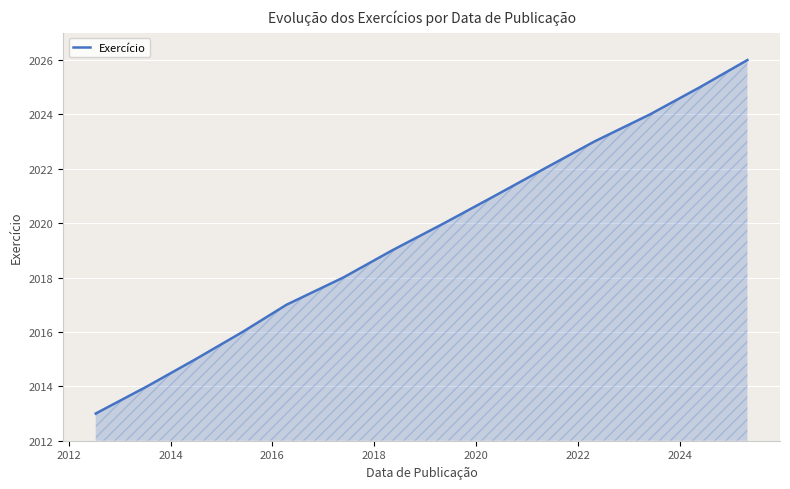

Count the number of categories in the chart.

14